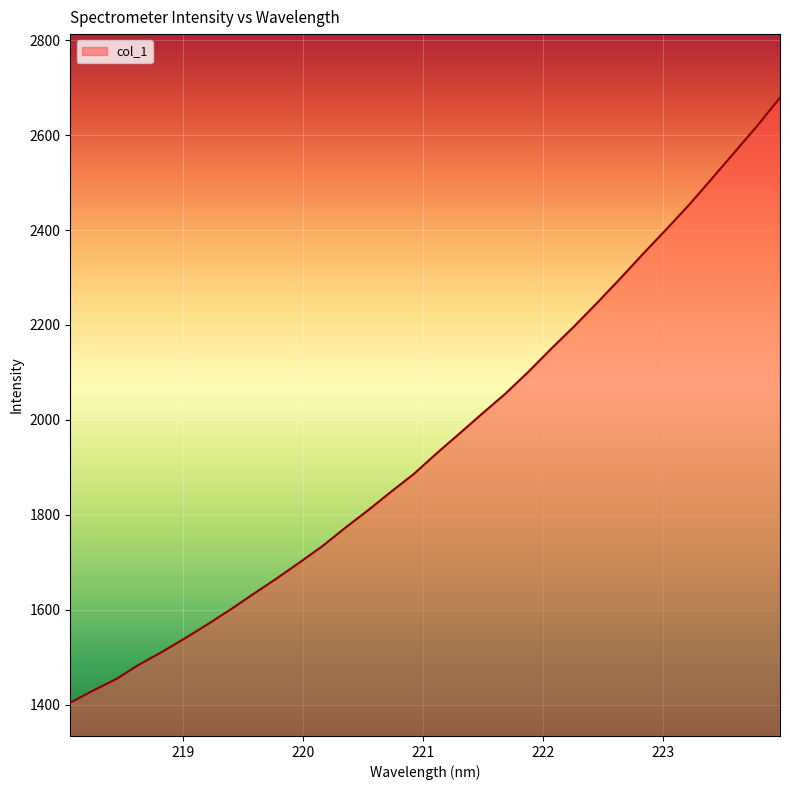

What is the smallest value displayed?

1404.1